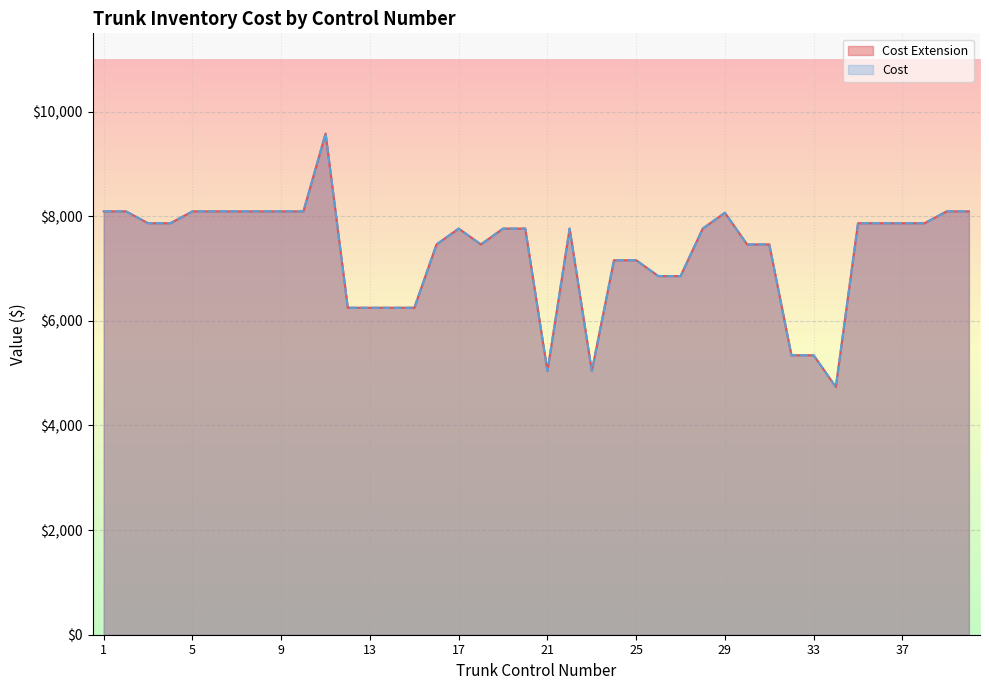

How many data points in Cost are above 7762?

23